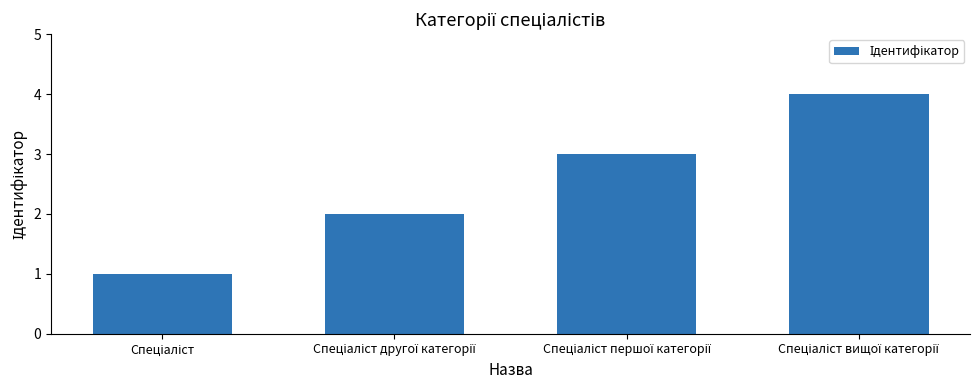

What is the maximum value shown in the chart?

4